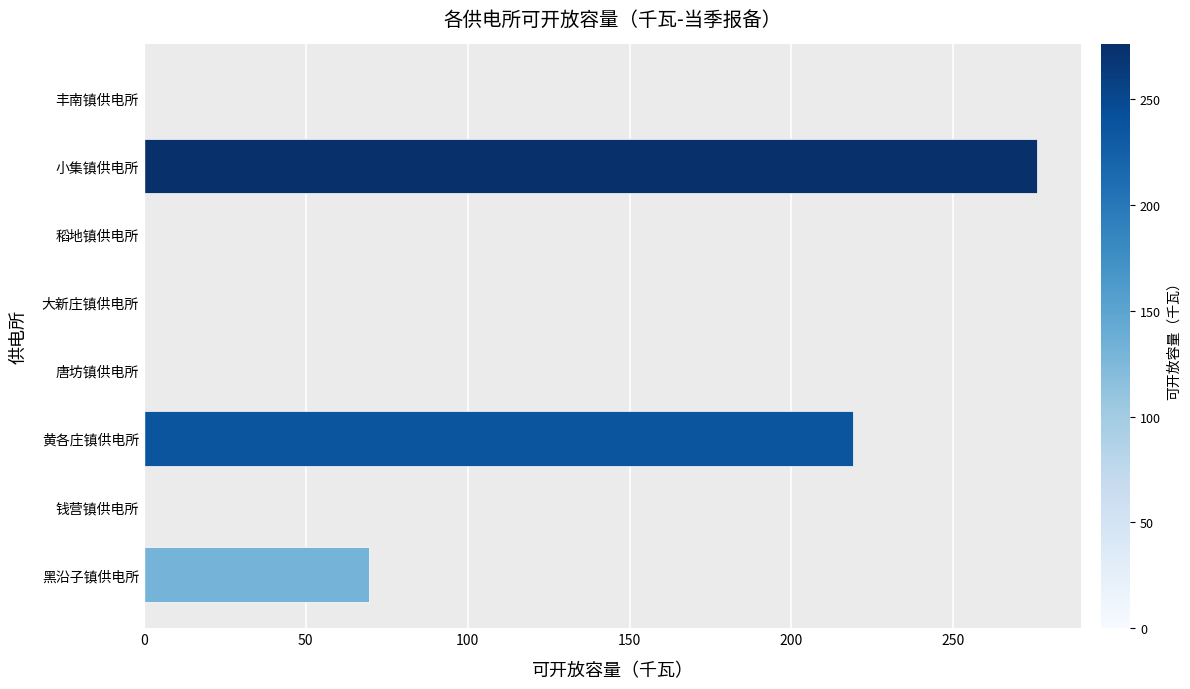

True or false: the data shows 275.7 at 小集镇供电所.

True